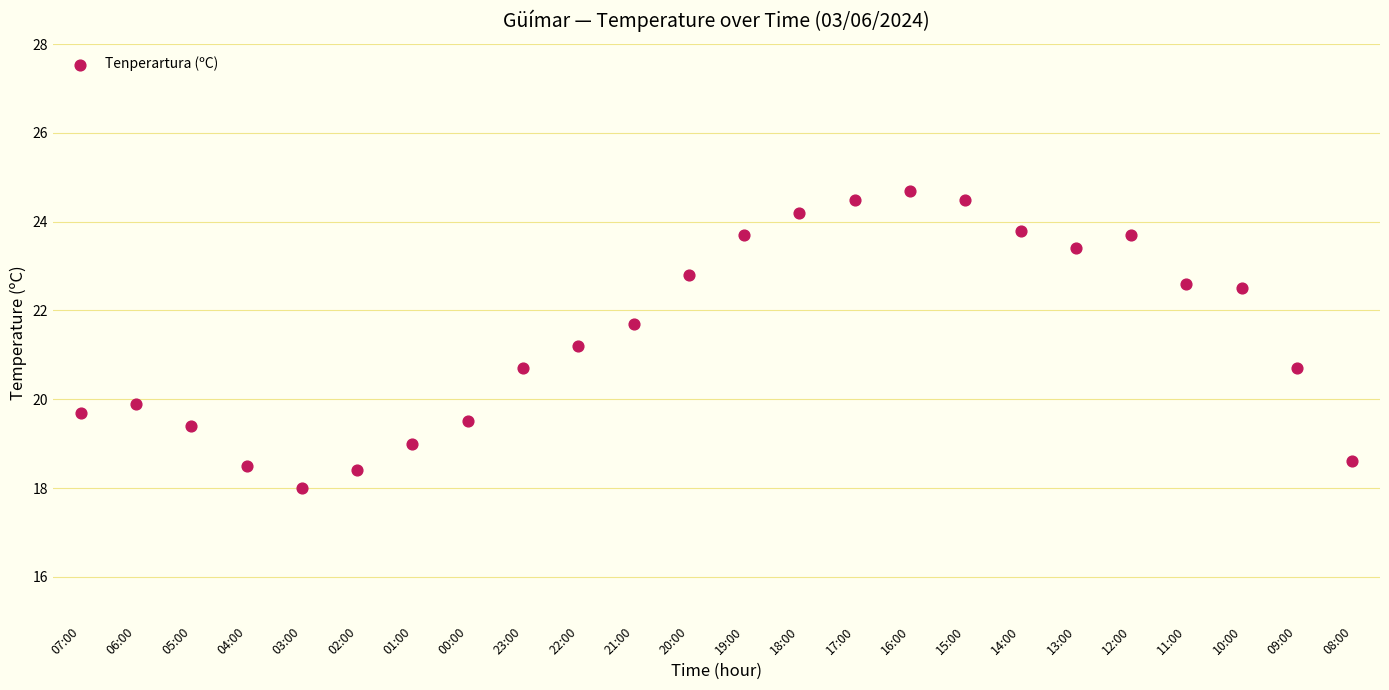

What is the range of Y values (max minus min)?

6.7